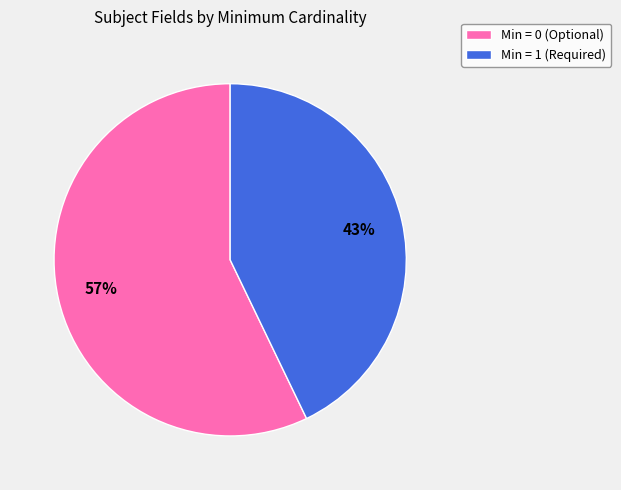

To the nearest percent, what is the average slice percentage?

50%